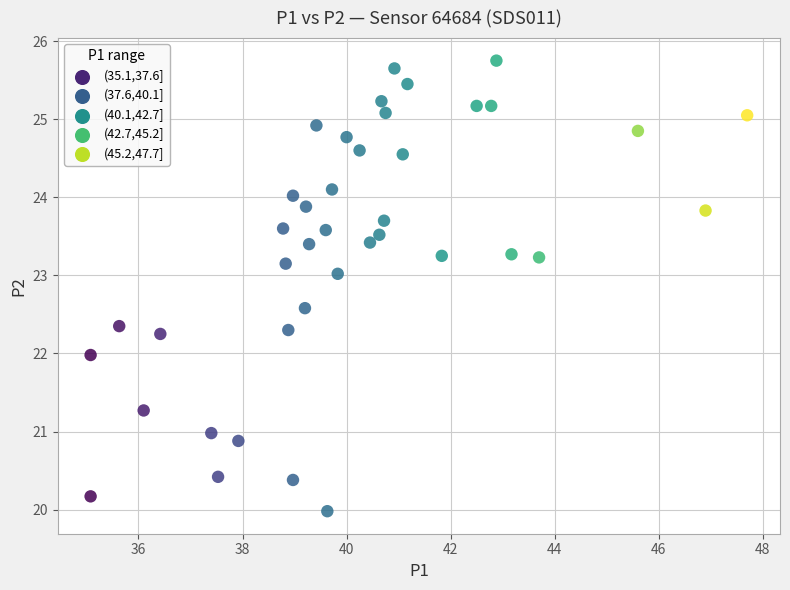

What is the range of Y values (max minus min)?

5.8